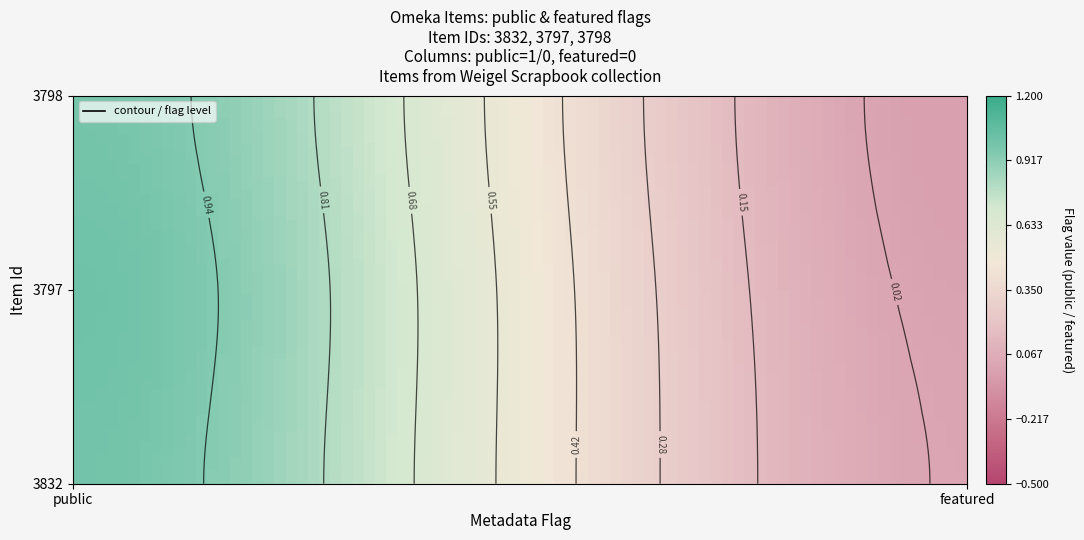

At which category is the sum across all series the highest?

public